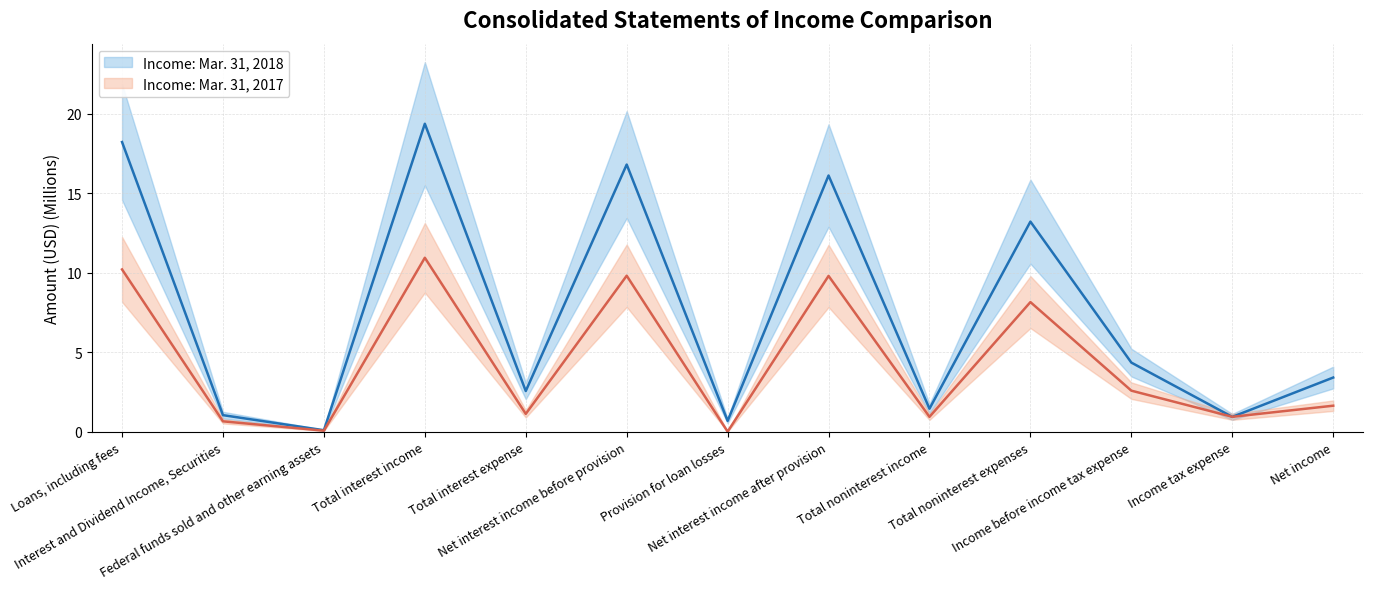

How many times do Mar. 31, 2017 and Mar. 31, 2018 cross each other?

2